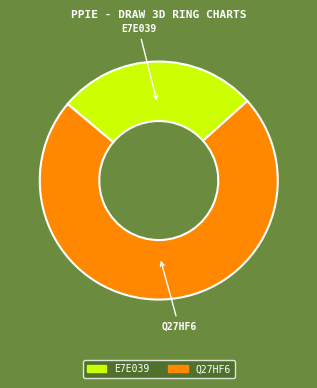

Count the number of slices in the pie.

2